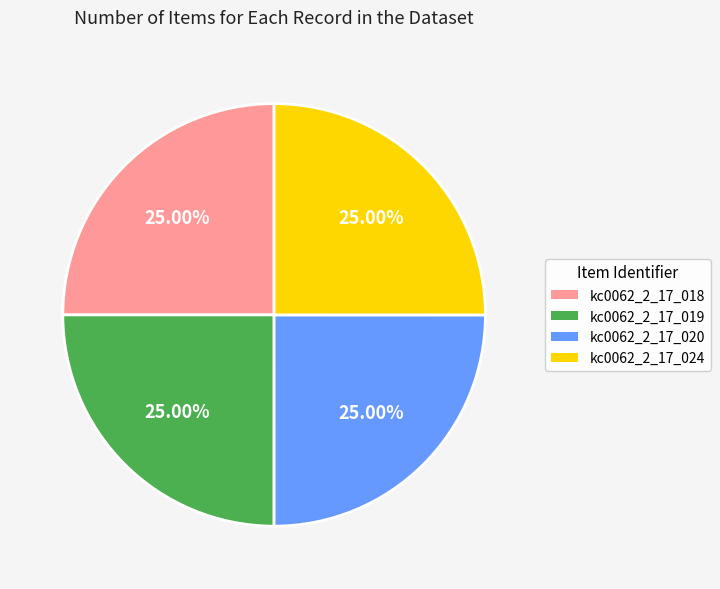

The kc0062_2_17_020 slice represents 25% of the pie. True or false?

True